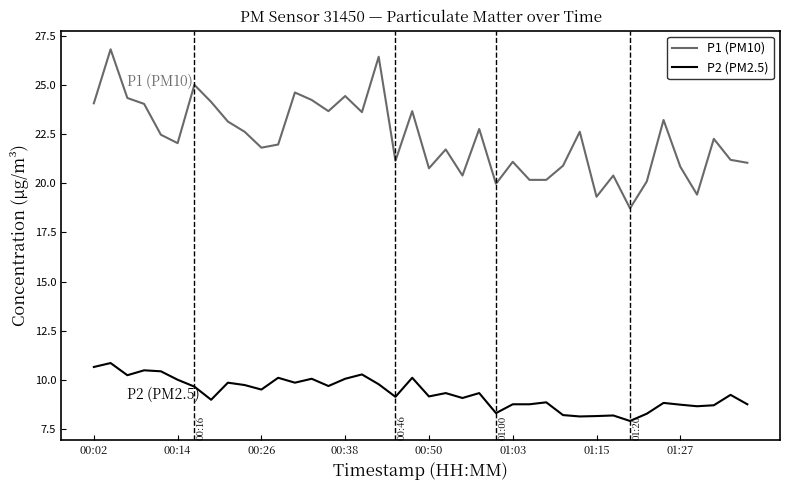

What is the maximum value for P1 (PM10)?

26.8